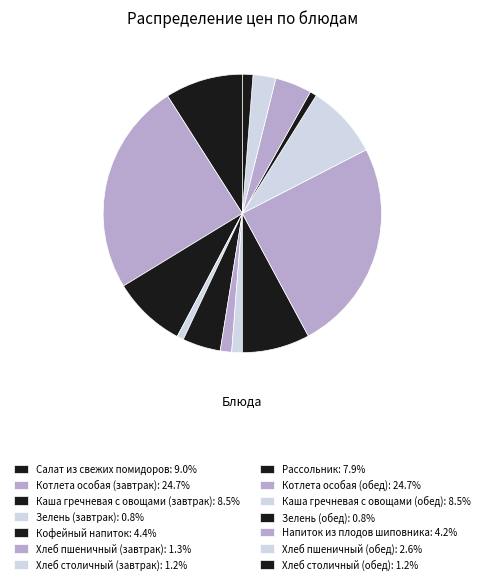

Which has a higher value, Напиток из плодов шиповника or Каша гречневая с овощами (завтрак)?

Каша гречневая с овощами (завтрак)